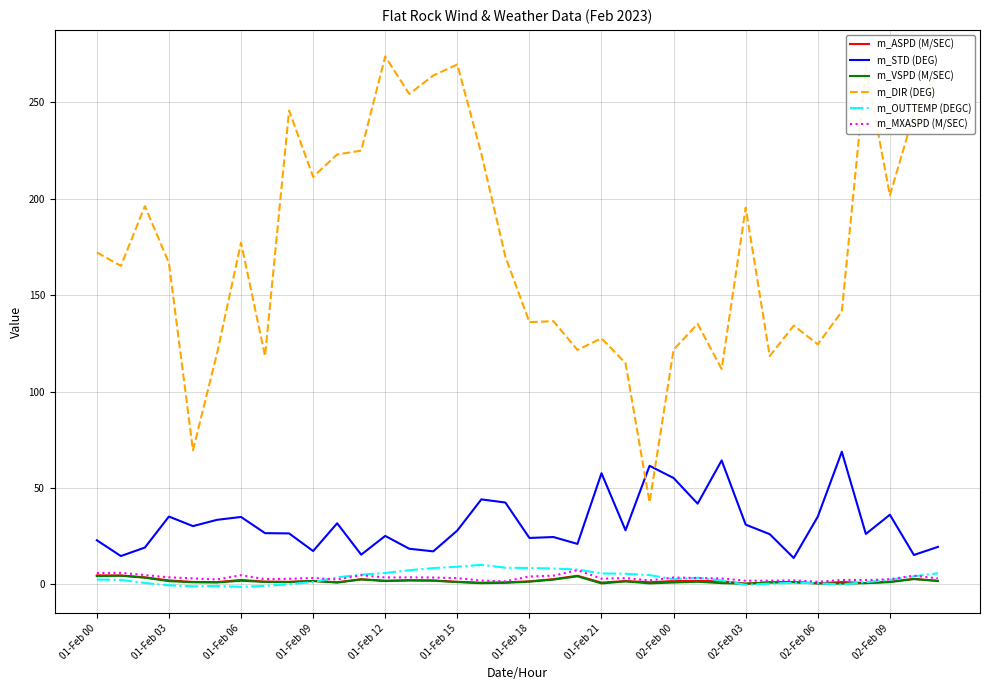

True or false: m_VSPD (M/SEC) and m_DIR (DEG) intersect in this chart.

False